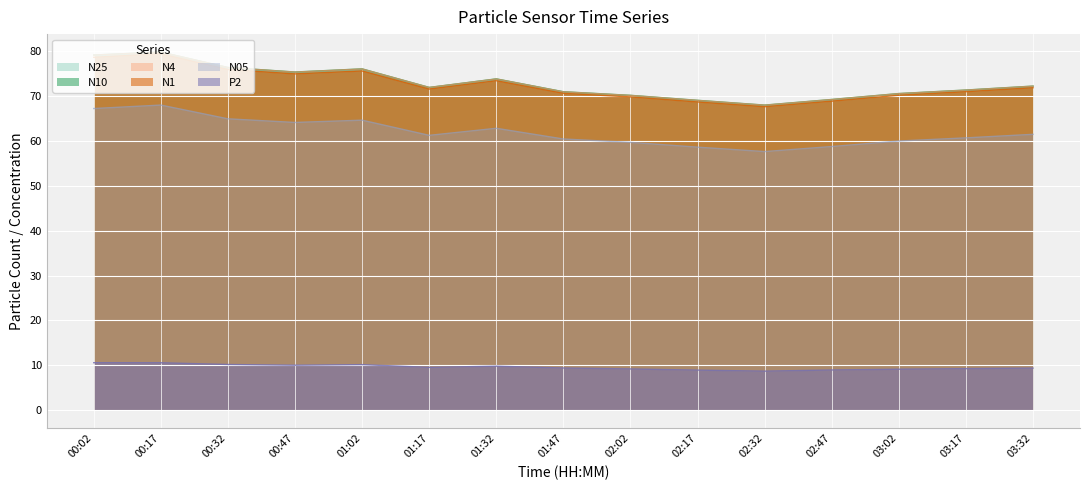

How many data points in N1 are above 71?

8